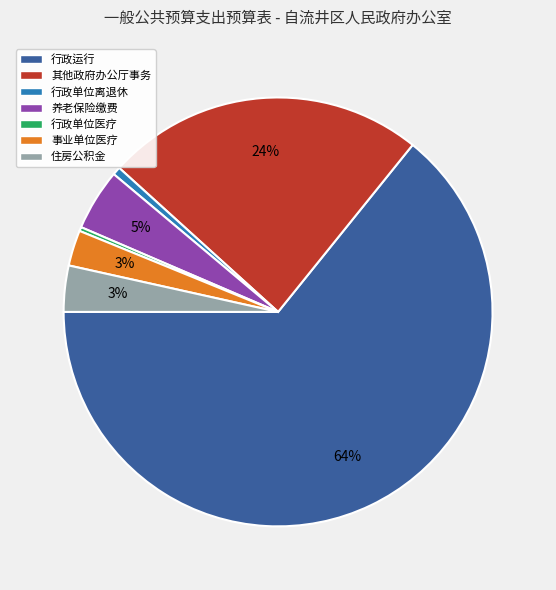

Count the number of slices in the pie.

7